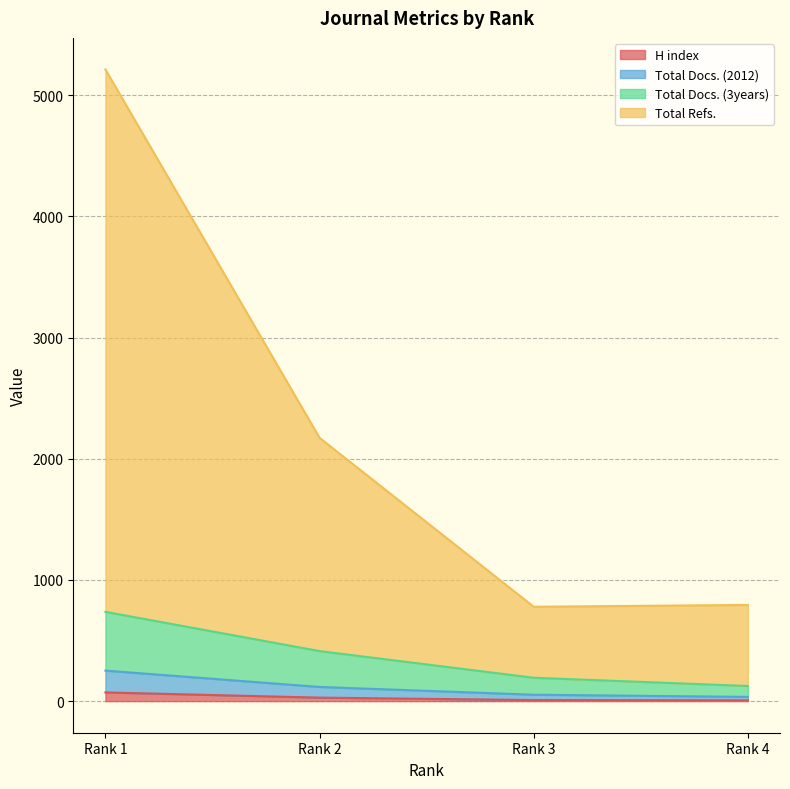

How many data points in Total Refs. are less than 2173?

2